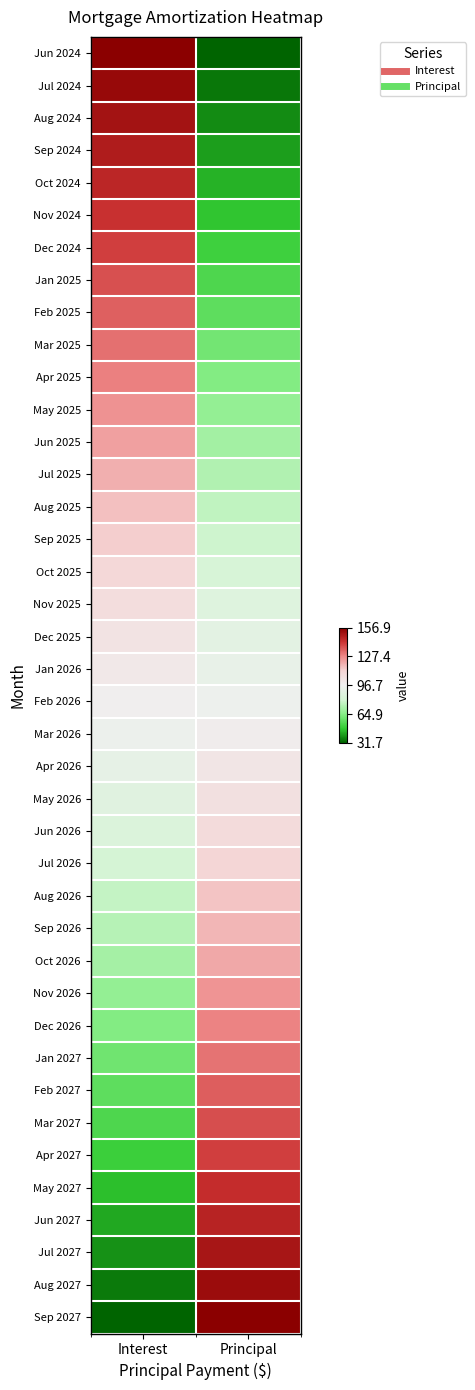

At which category is the sum across all series the highest?

Interest